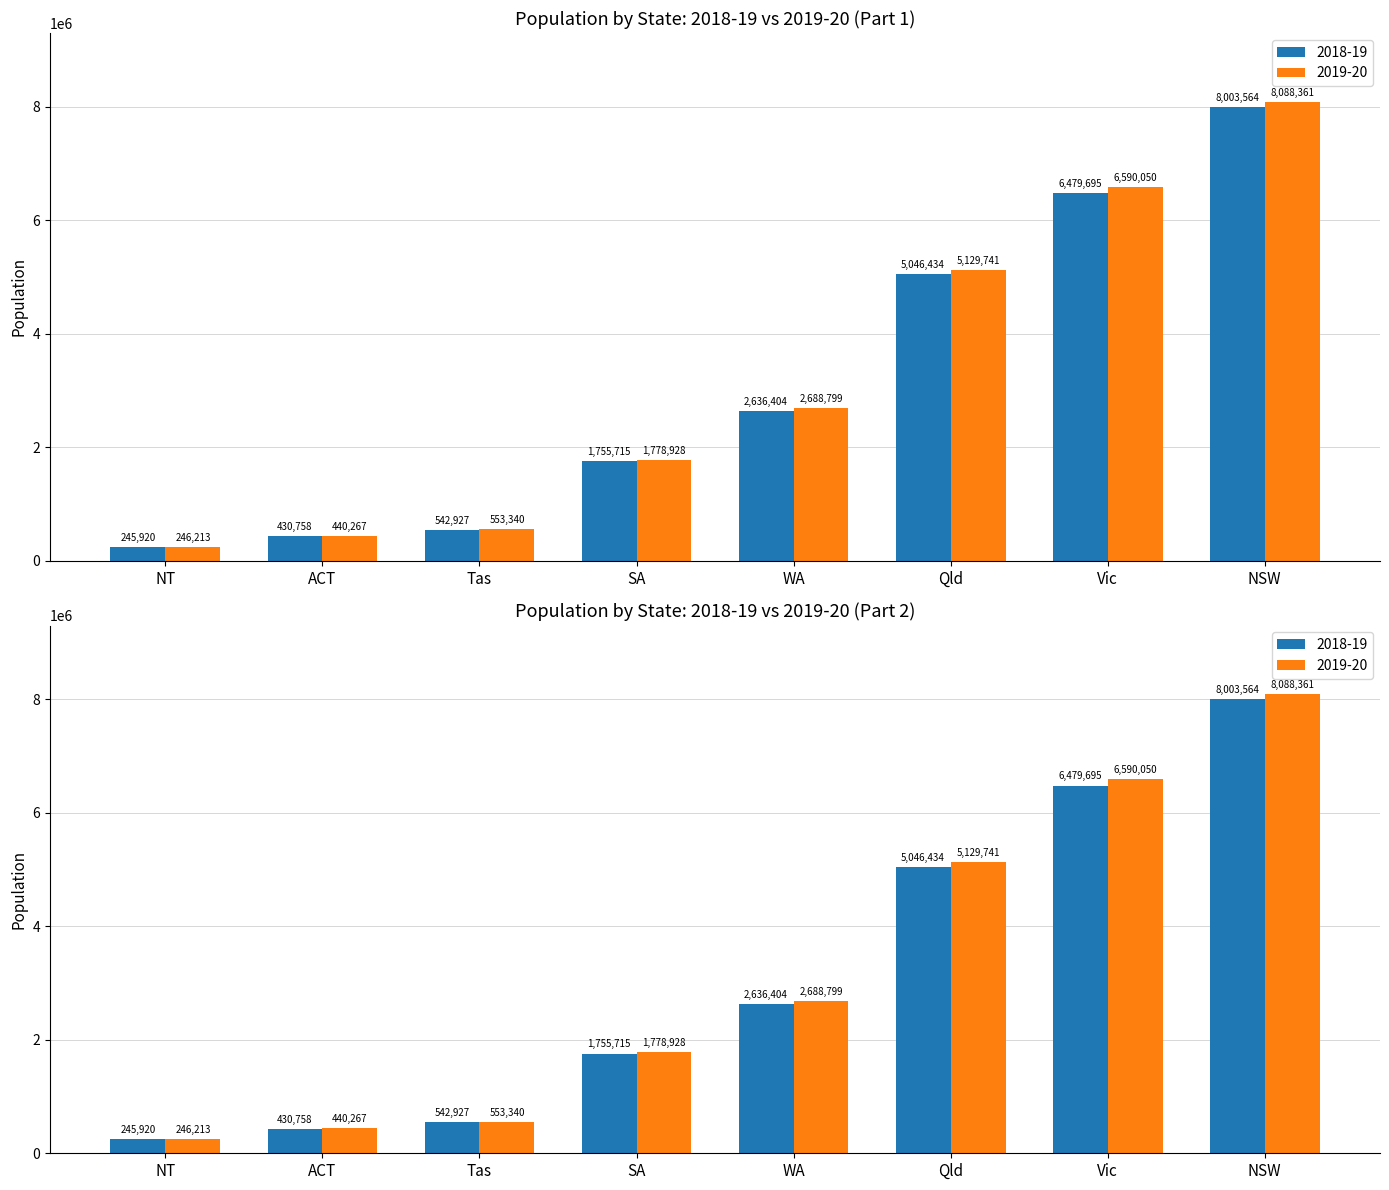

List the labels in order of 2019-20 value, smallest first.

NT, ACT, Tas, SA, WA, Qld, Vic, NSW